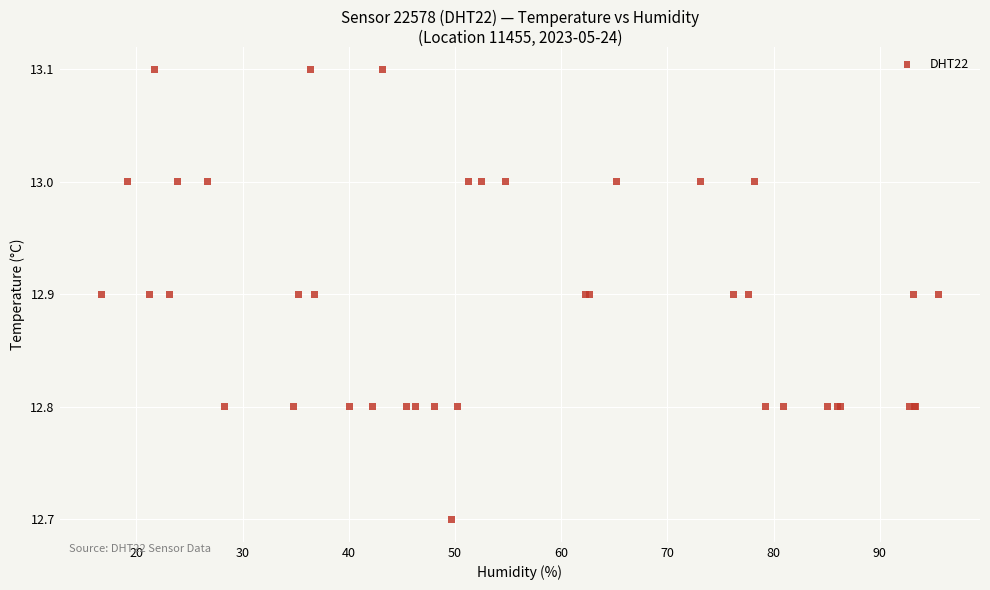

What Y value in the scatter plot is closest to 12?

12.7